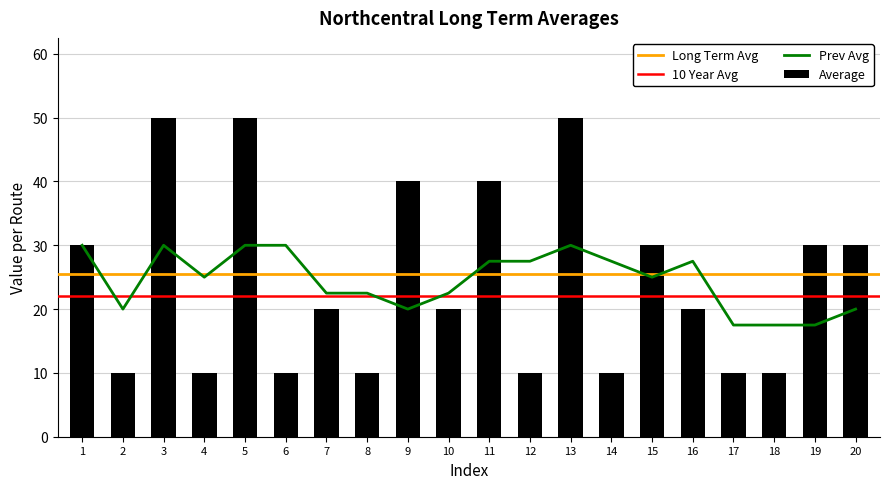

Where is the data nearest to the value 30?

1